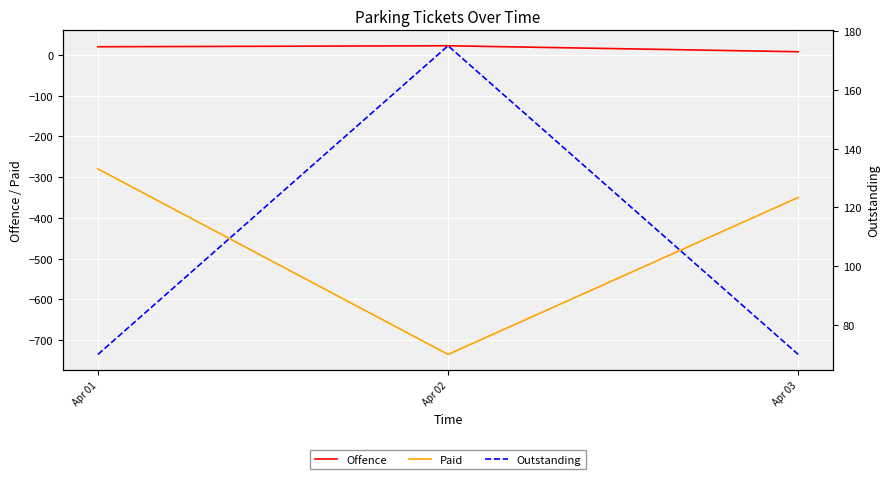

Which series has the widest spread of values?

Paid